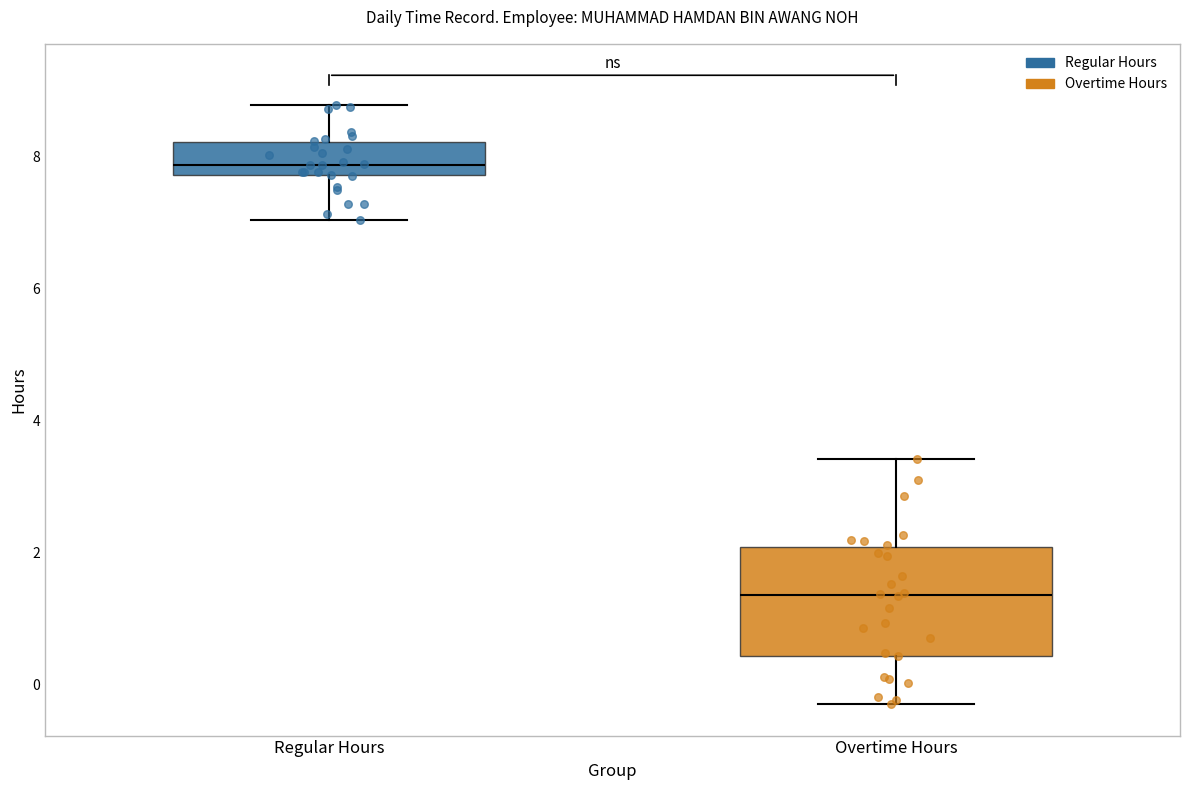

Reading left to right, read every box against the y-axis: the position of its median line, the range the box covers, and the ends of its whiskers. The values are not printed on the chart, so give them approximately, as read against the axis.

Regular Hours: median 7.8 (just above the box's lower edge), box 7.8 to 8.2, whiskers 7.0 to 8.8
Overtime Hours: median 1.4, box 0.4 to 2.0, whiskers -0.4 to 3.4